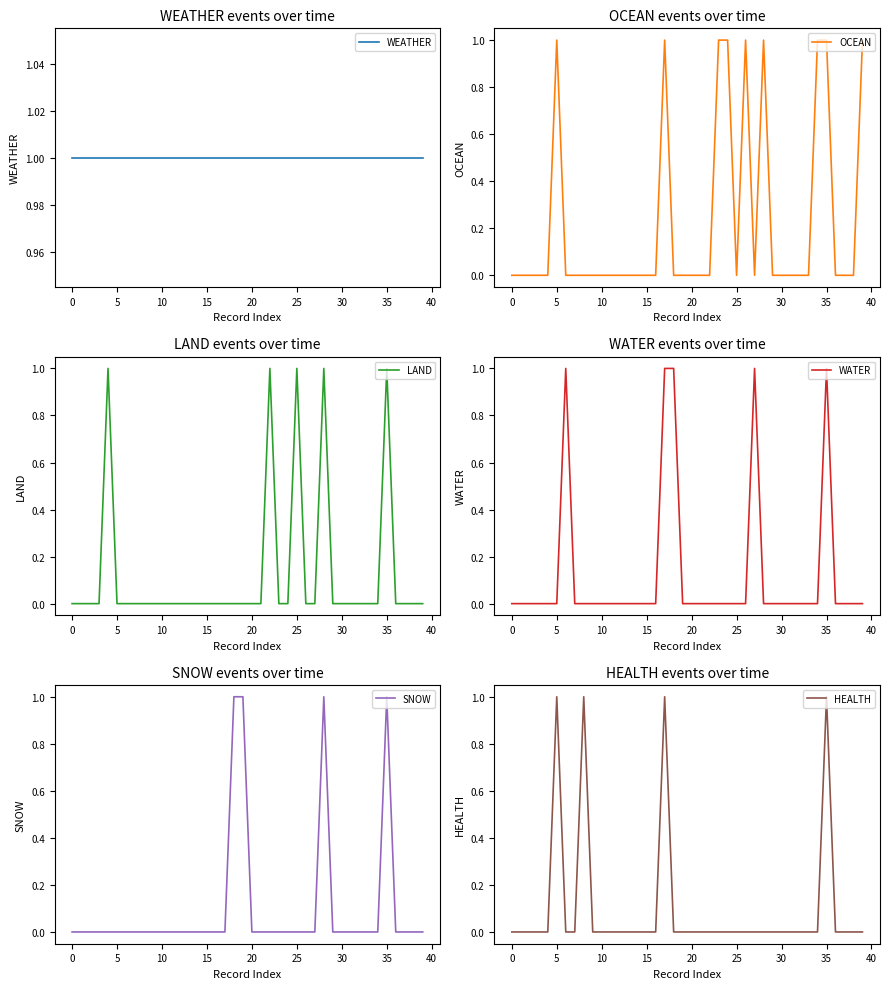

At how many categories does at least one series exceed 0?

40